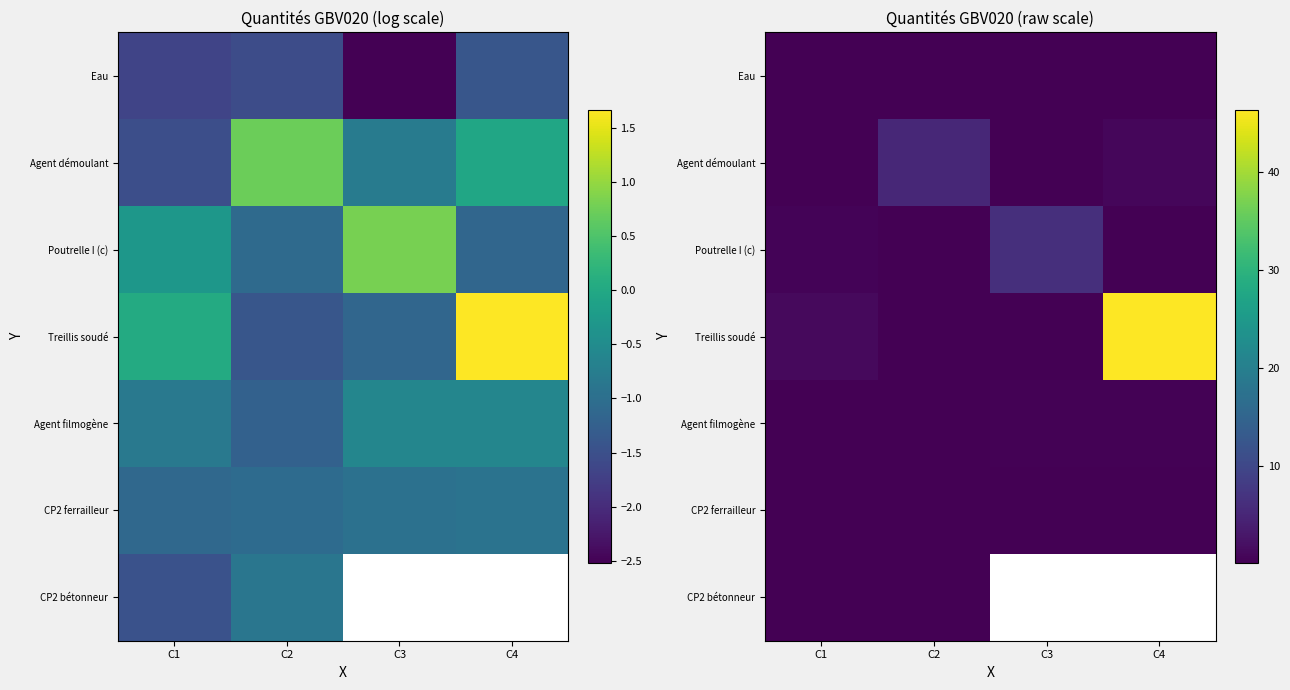

At how many categories does at least one series exceed 2?

3